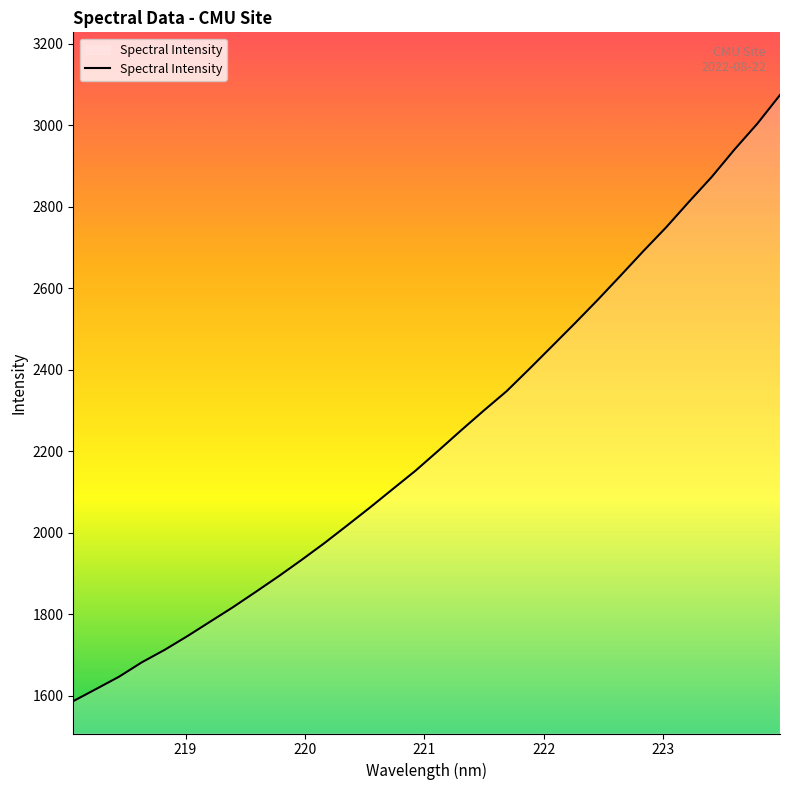

What is the maximum value shown in the chart?

3073.8